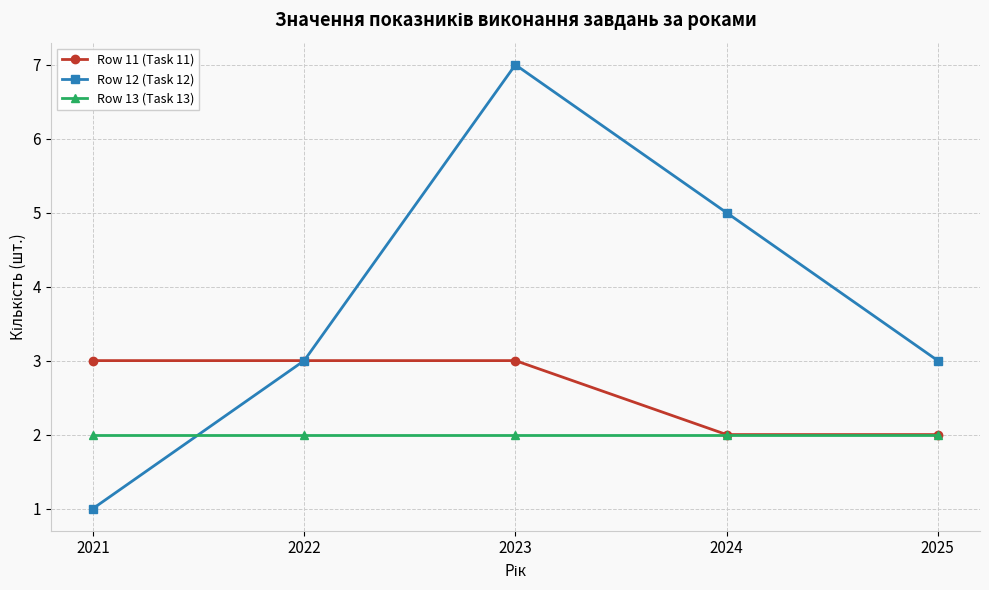

What value does the Row 12 (Task 12) series have at 2023?

7